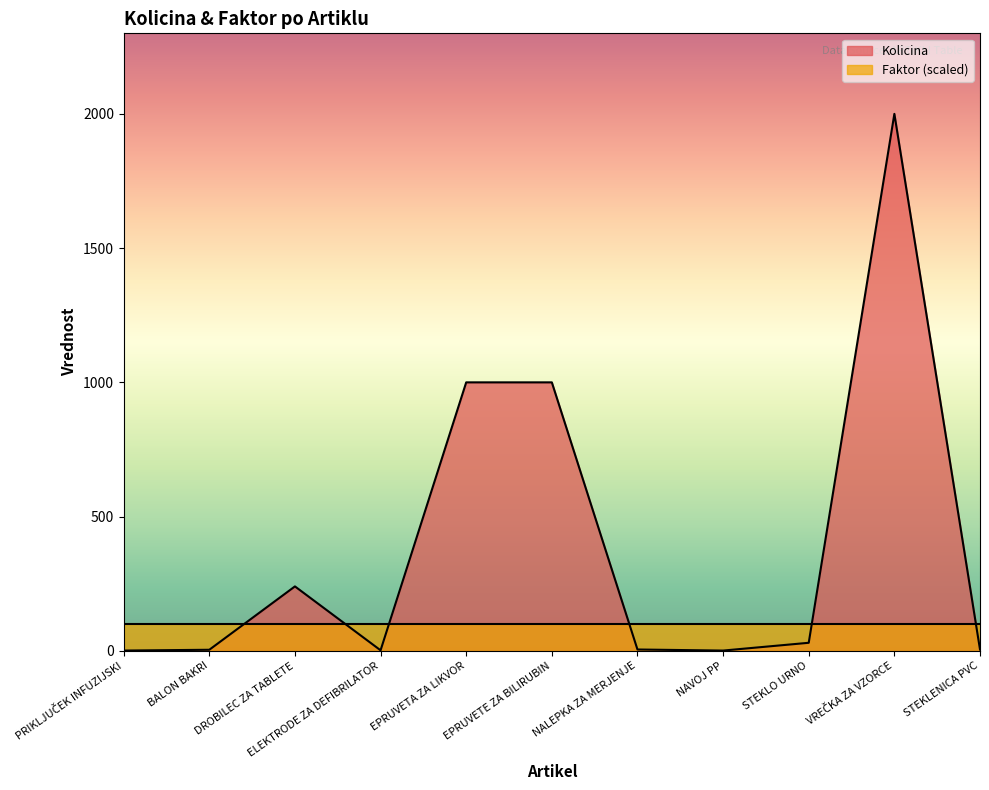

Rank the categories by value from highest to lowest.

VREČKA ZA VZORCE, EPRUVETA ZA LIKVOR, EPRUVETE ZA BILIRUBIN, DROBILEC ZA TABLETE, STEKLO URNO, NALEPKA ZA MERJENJE, STEKLENICA PVC, BALON BAKRI, ELEKTRODE ZA DEFIBRILATOR, PRIKLJUČEK INFUZIJSKI, NAVOJ PP